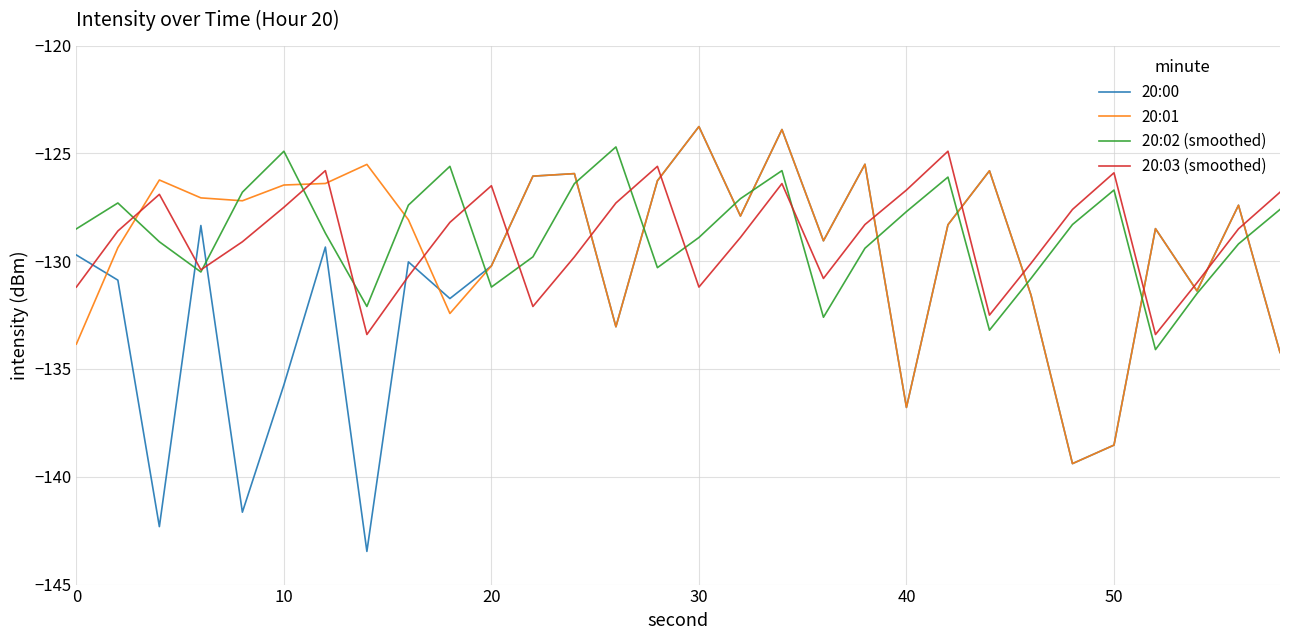

What is the maximum value shown in the chart?

-123.8